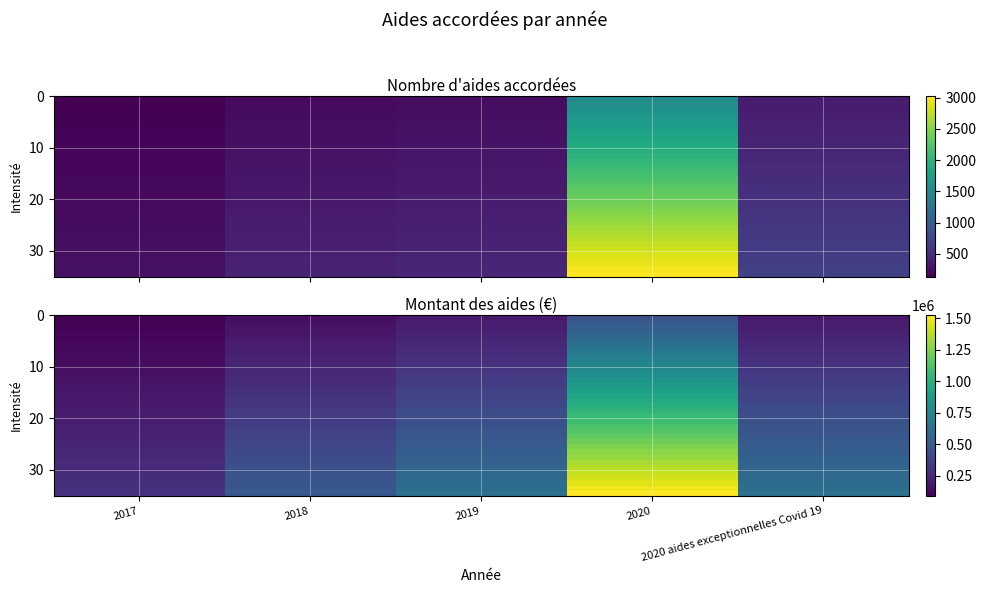

Which category has the lowest value across all series?

2017